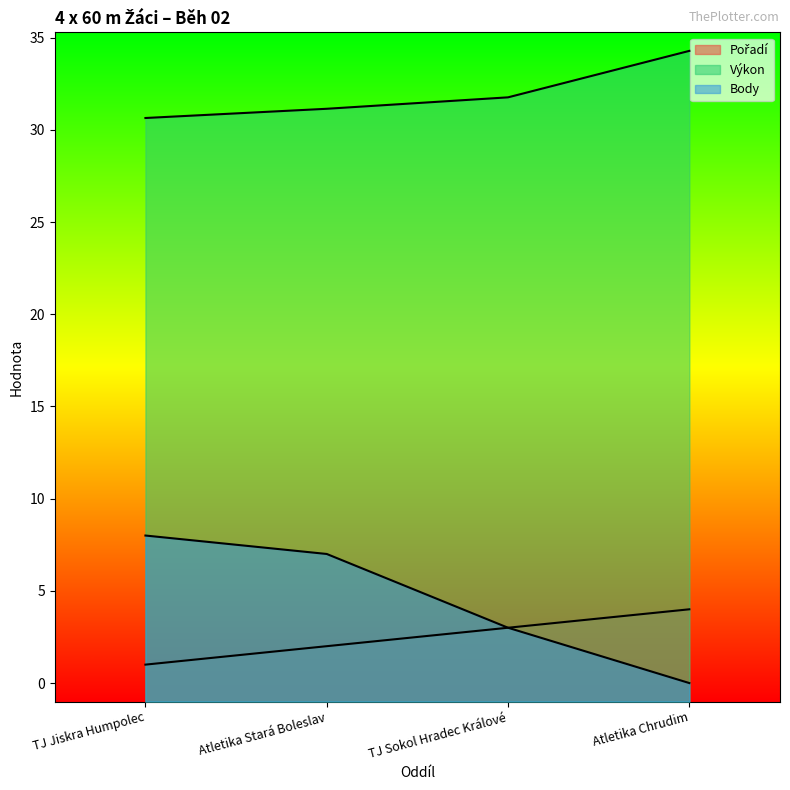

How many Body values are between 3 and 8?

3